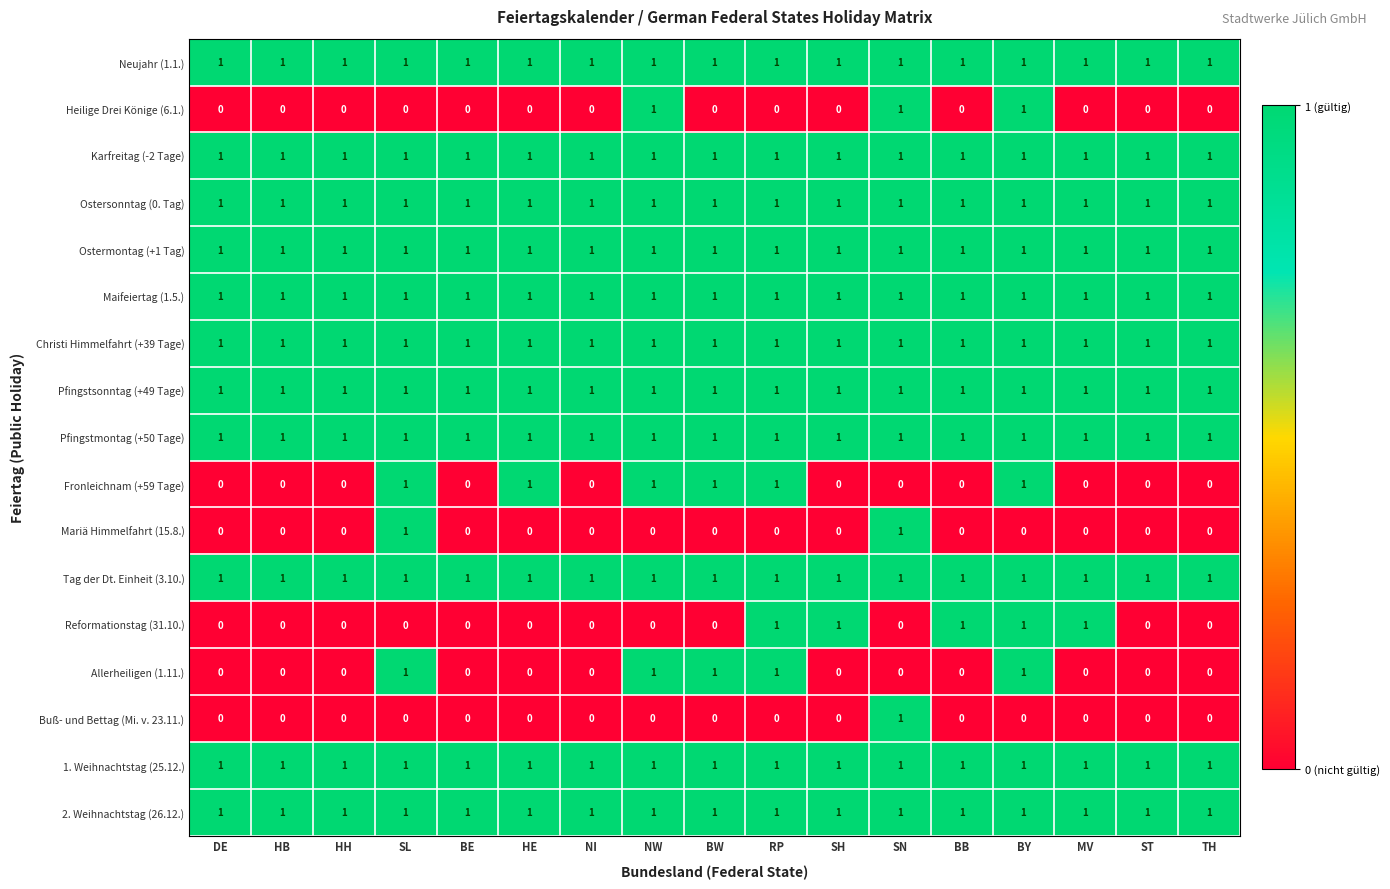

What is the sum of all Pfingstmontag (+50 Tage) values?

17